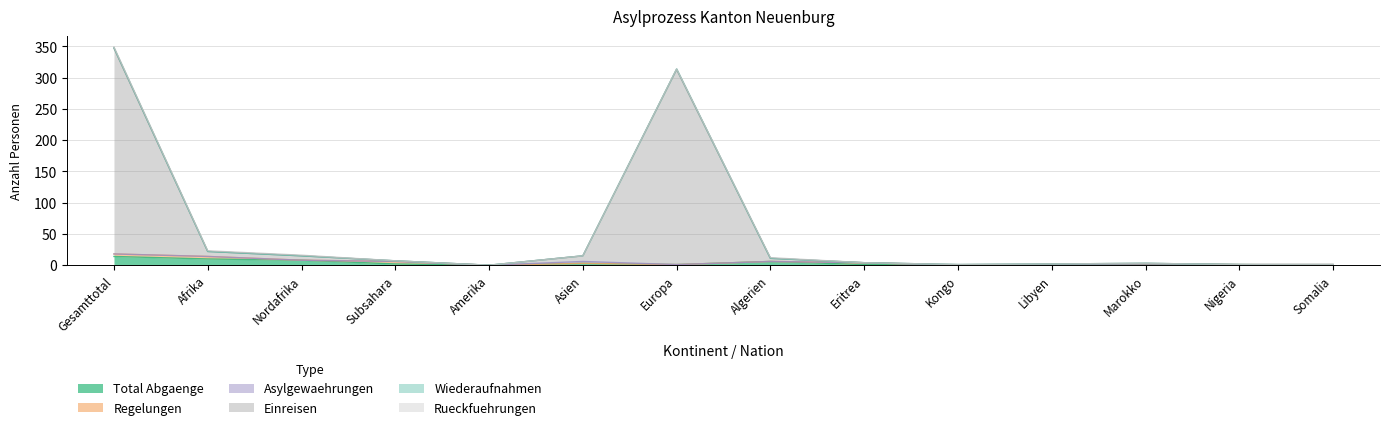

What is the difference between the maximum and second lowest values in the Total Abgaenge series?

14